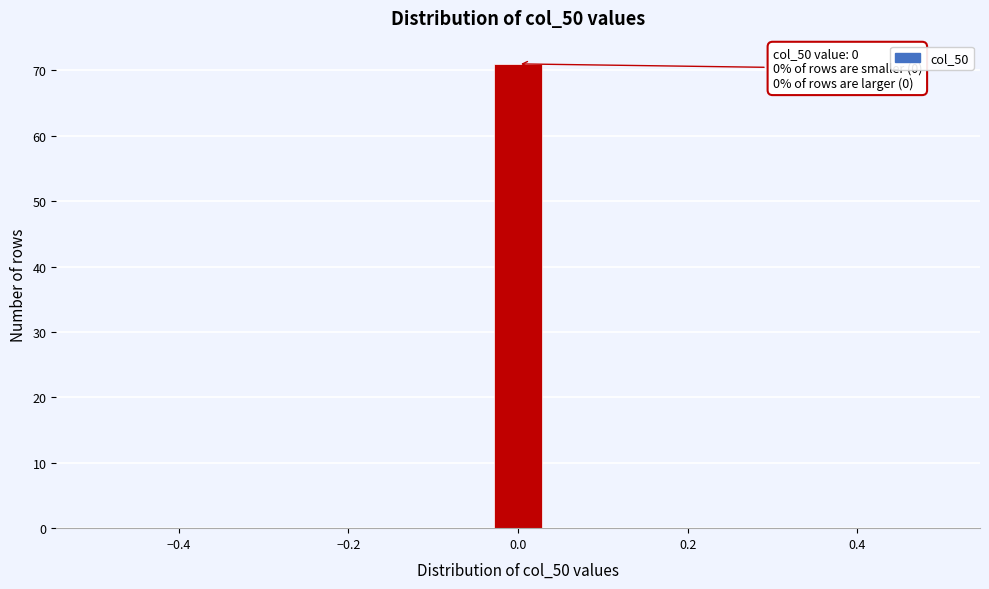

Around what value on the x-axis is the tallest bar? Give the approximate position of its centre, as read against the axis.

0.00